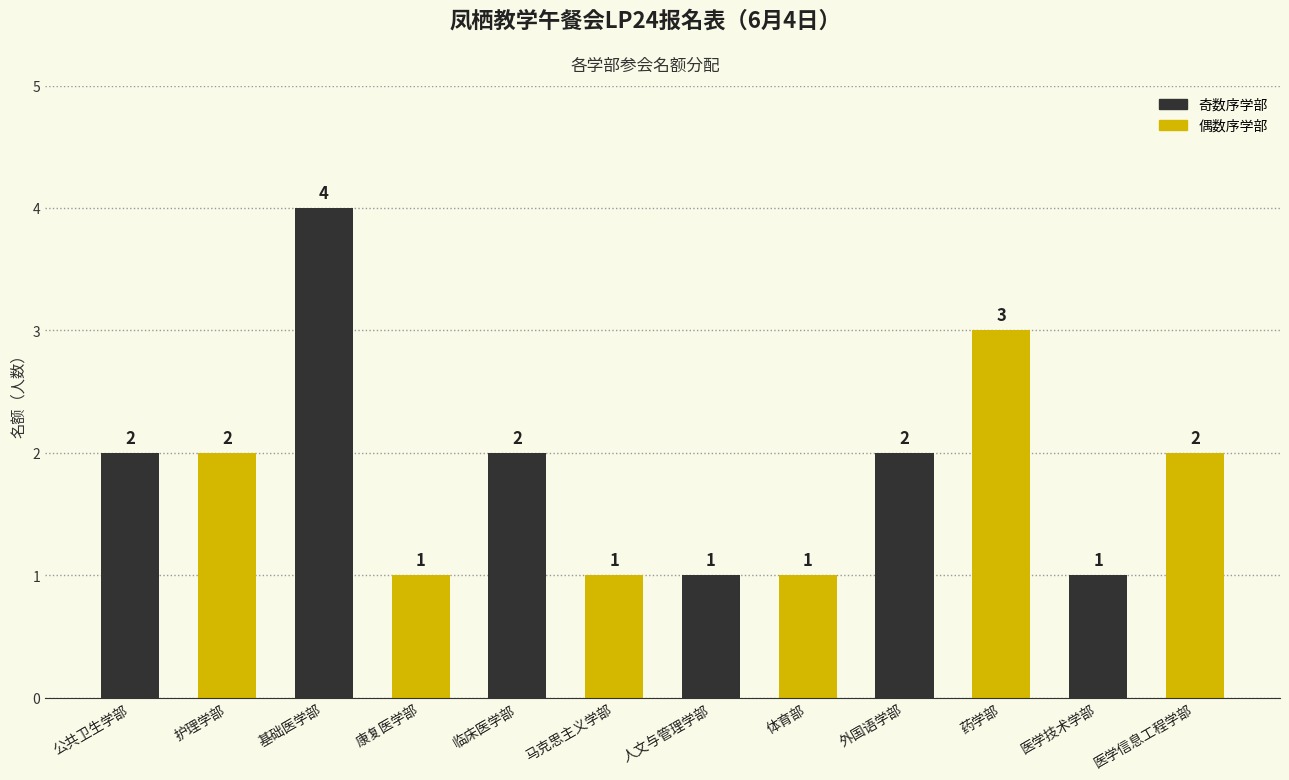

What is the label of the 3rd bar from the left?

基础医学部